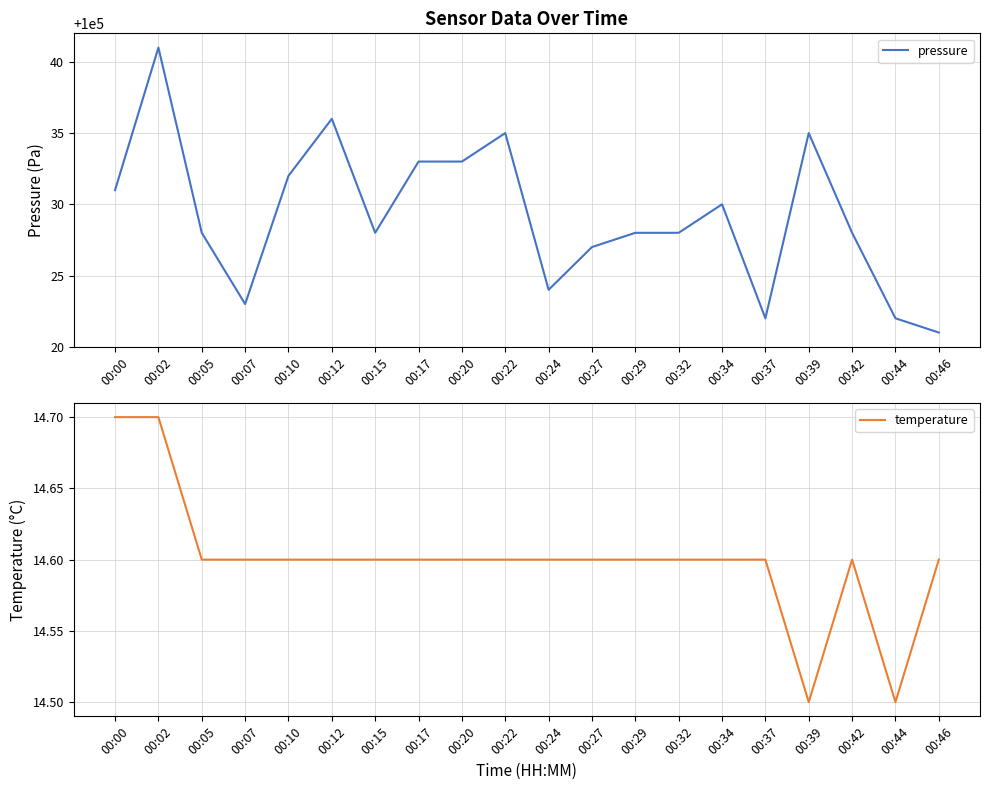

List the labels in order of pressure value, largest first.

00:02, 00:12, 00:22, 00:39, 00:17, 00:20, 00:10, 00:00, 00:34, 00:05, 00:15, 00:29, 00:32, 00:42, 00:27, 00:24, 00:07, 00:37, 00:44, 00:46